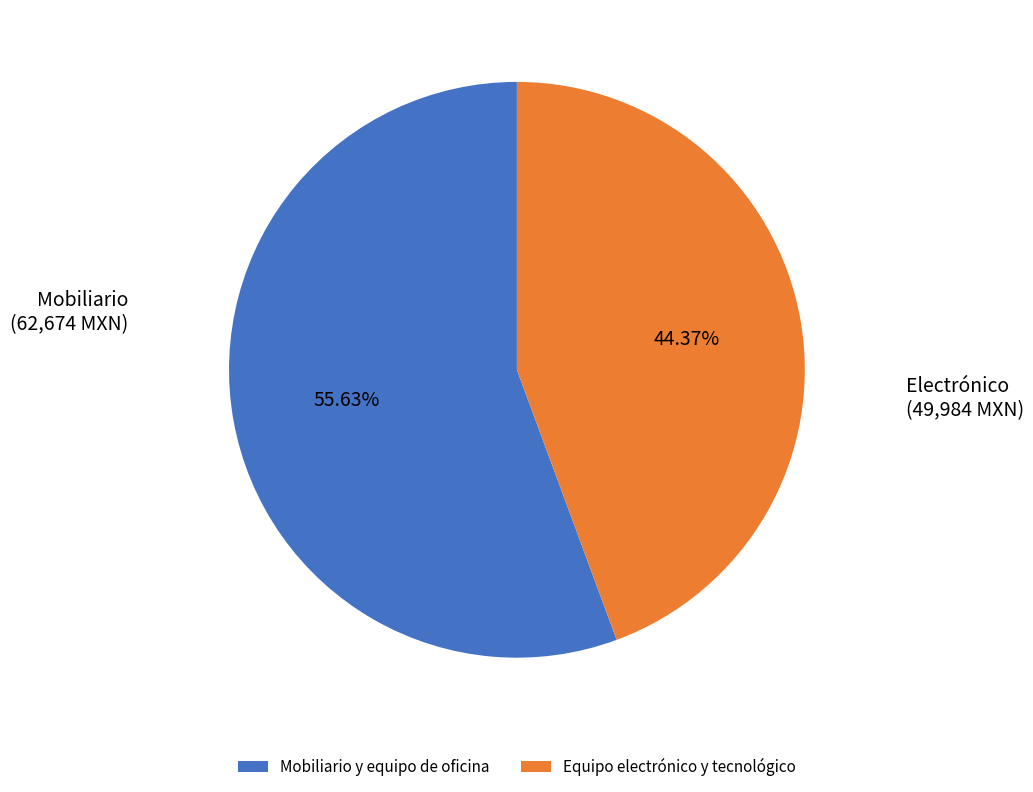

Count the number of slices in the pie.

2